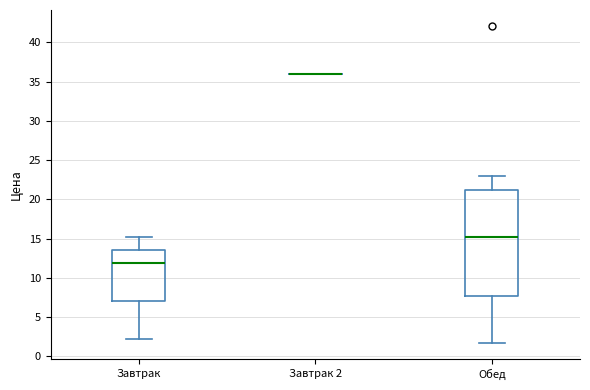

Reading left to right, transcribe this box plot: for each box, give where its median line is, the range the box spans, and where its two whiskers end, as read against the y-axis. The values are not printed on the chart, so give them approximately, as read against the axis.

Завтрак: median 12.0, box 7.0 to 13.5, whiskers 2.0 to 15.5
Завтрак 2: box collapsed to a line at 36.0, whiskers 36.0 to 36.0
Обед: median 15.0, box 7.5 to 21.0, whiskers 1.5 to 23.0